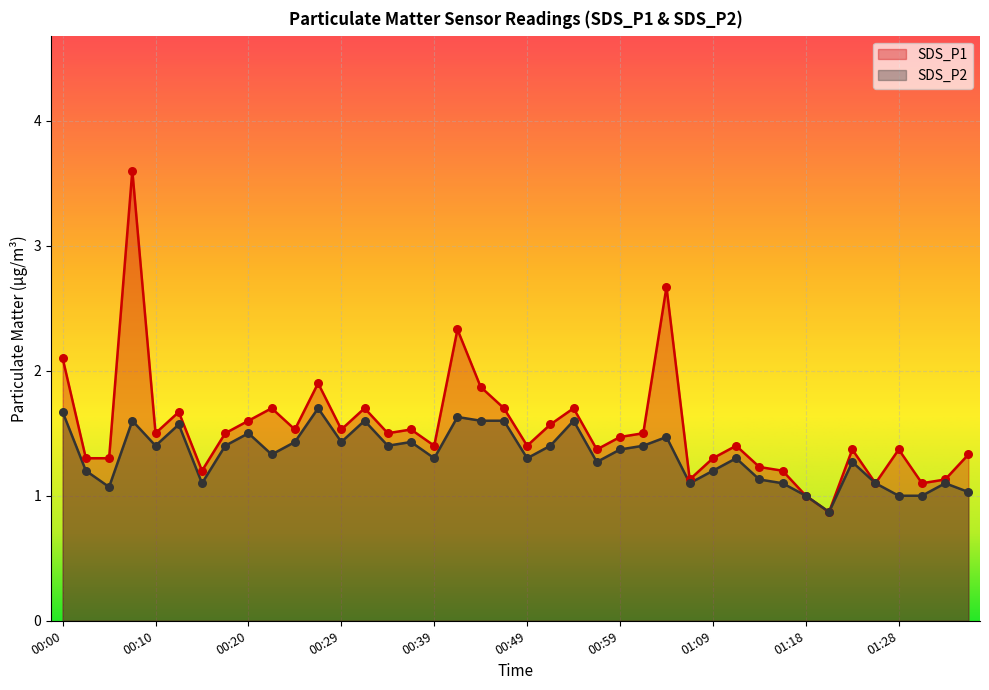

At how many categories does at least one series exceed 2?

4